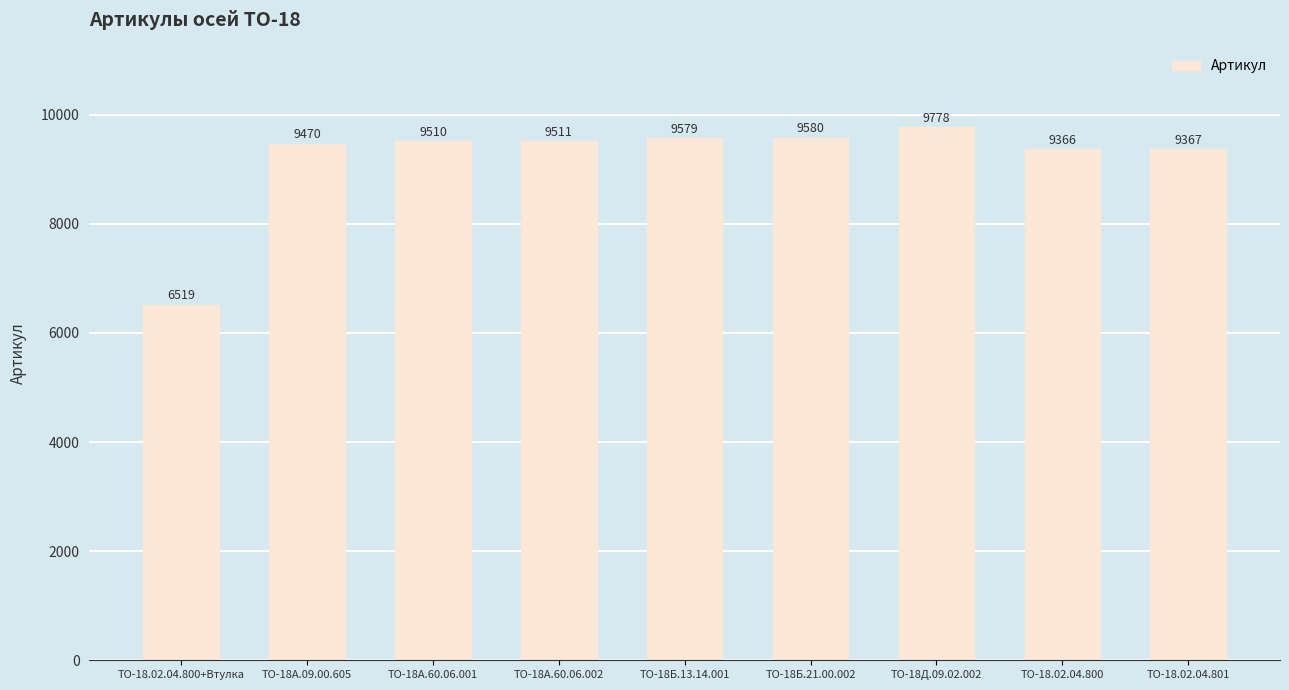

Rank the categories by value from lowest to highest.

ТО-18.02.04.800+Втулка, ТО-18.02.04.800, ТО-18.02.04.801, ТО-18А.09.00.605, ТО-18А.60.06.001, ТО-18А.60.06.002, ТО-18Б.13.14.001, ТО-18Б.21.00.002, ТО-18Д.09.02.002